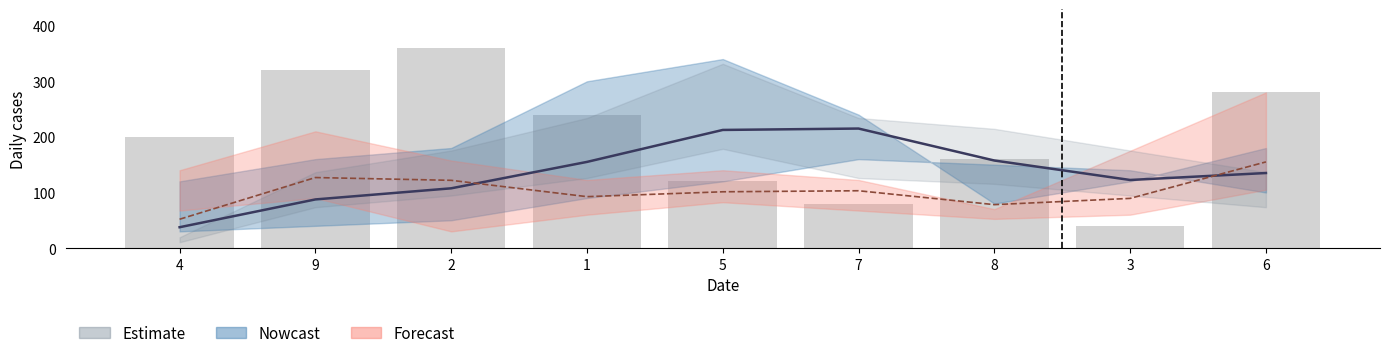

Does the chart contain any negative values?

No